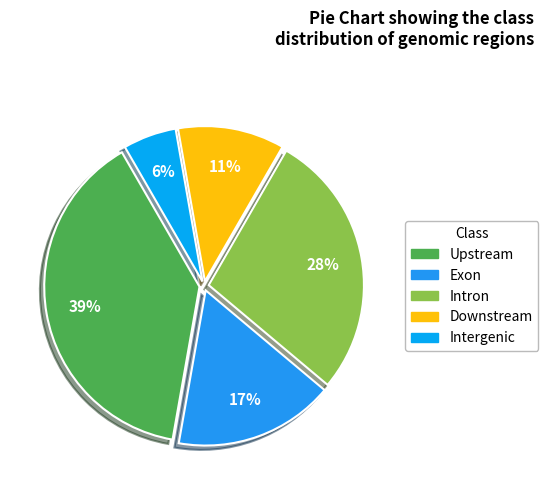

To the nearest percent, what is the average slice percentage?

20%